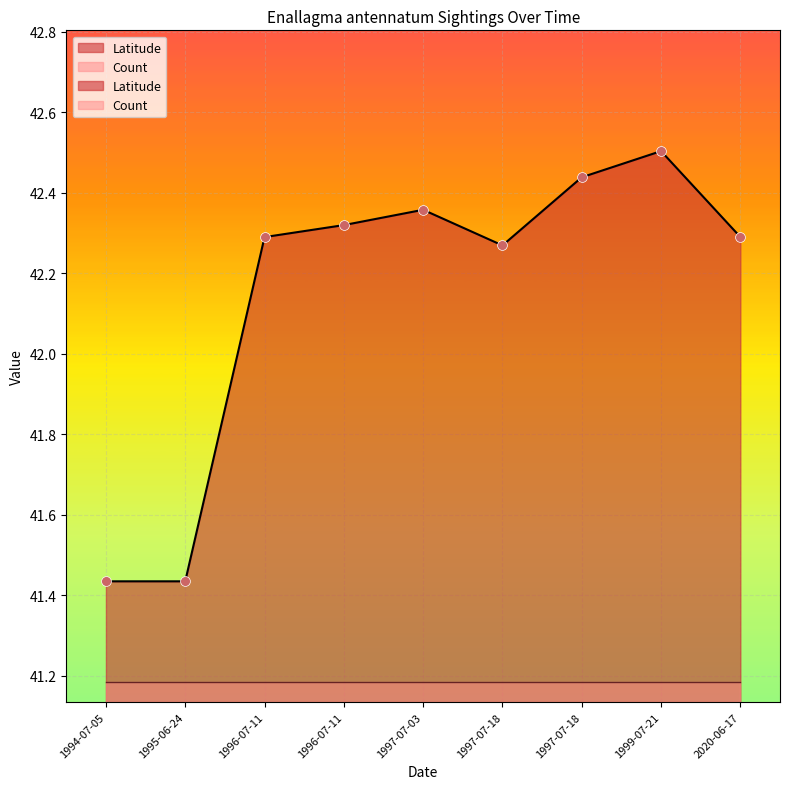

Which series has the largest total across all categories?

Latitude